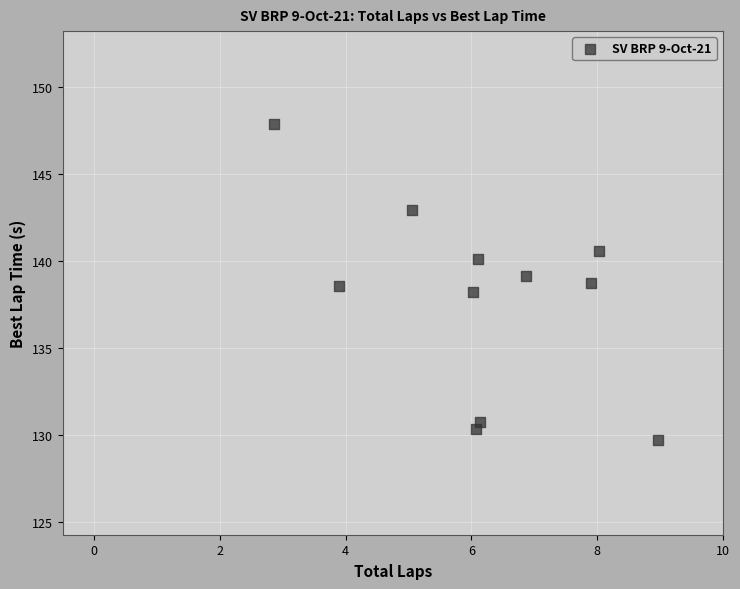

What is the range of Y values (max minus min)?

18.1